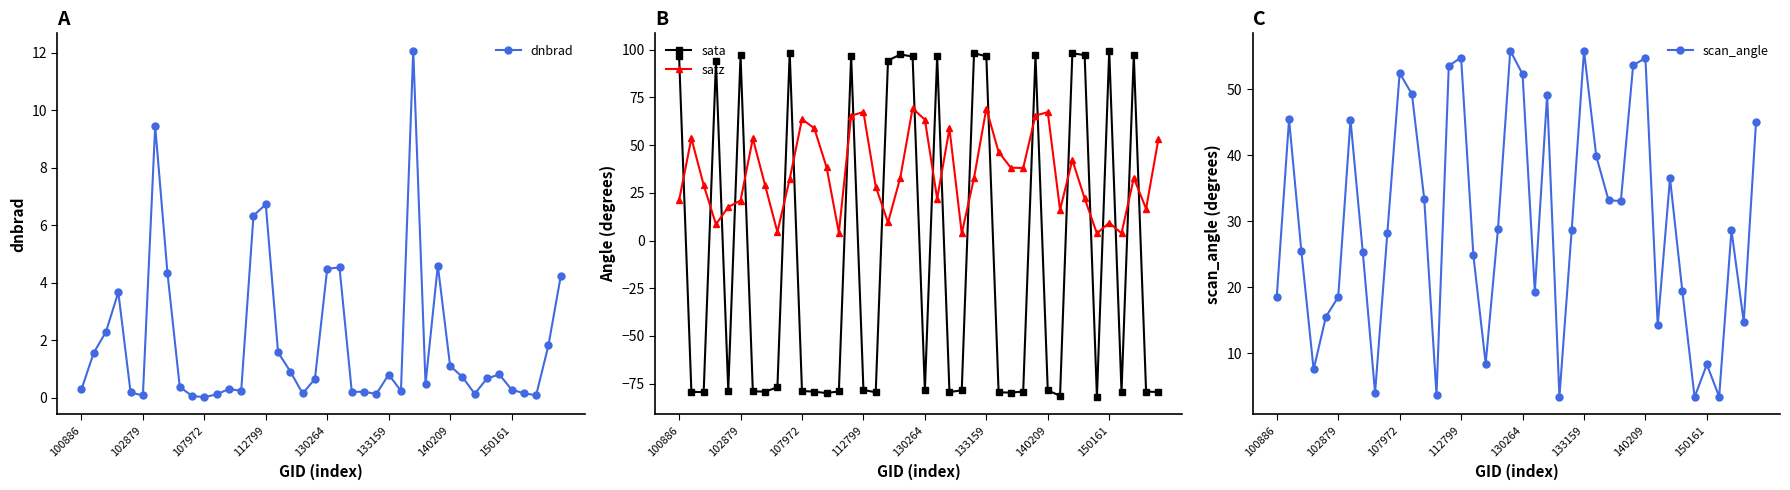

What is the label of the 2nd point from the right?

38